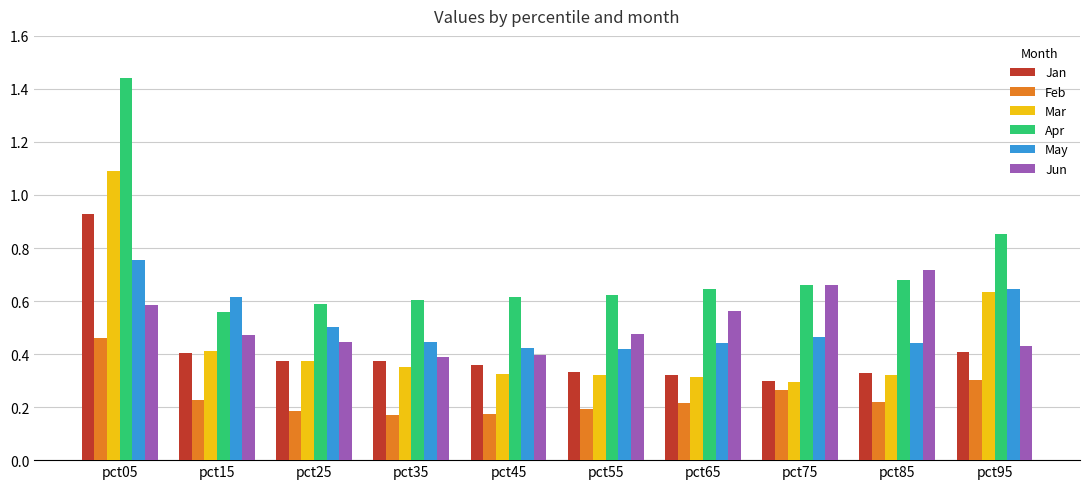

Which series has the largest range (max minus min)?

Apr